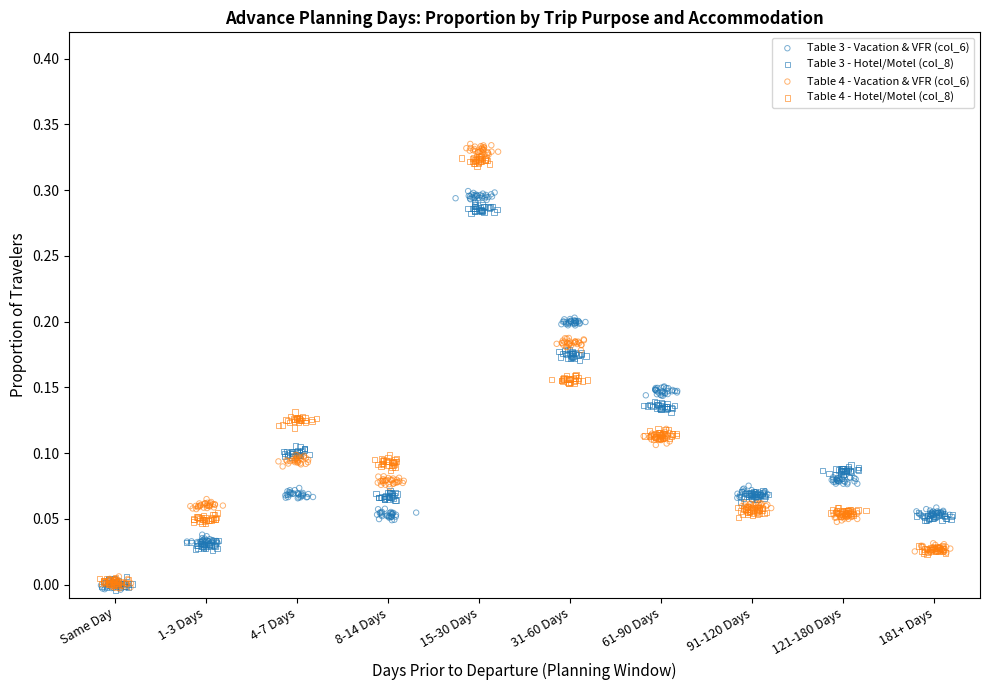

Which series has the widest spread of Y values?

Table 4 - Vacation & VFR (col_6)